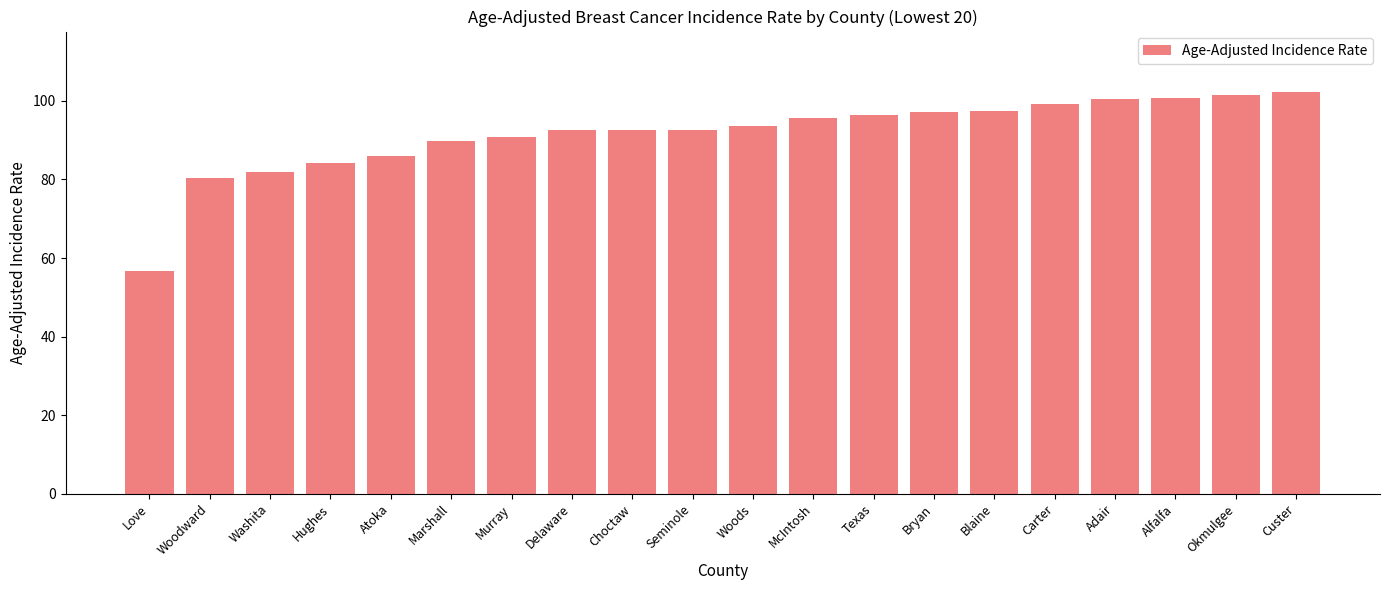

The chart shows a value of 55.8 at Bryan. True or false?

False